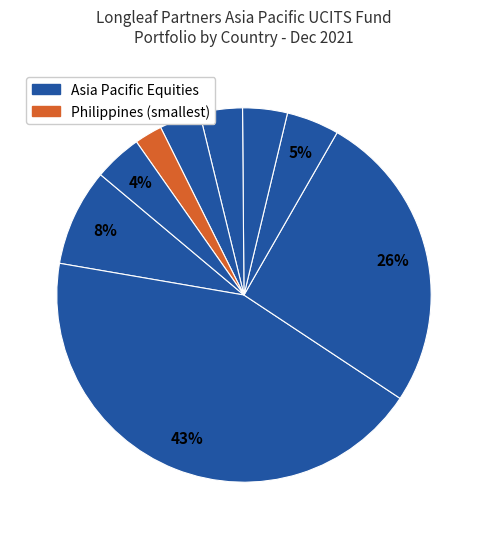

Count the number of slices in the pie.

9